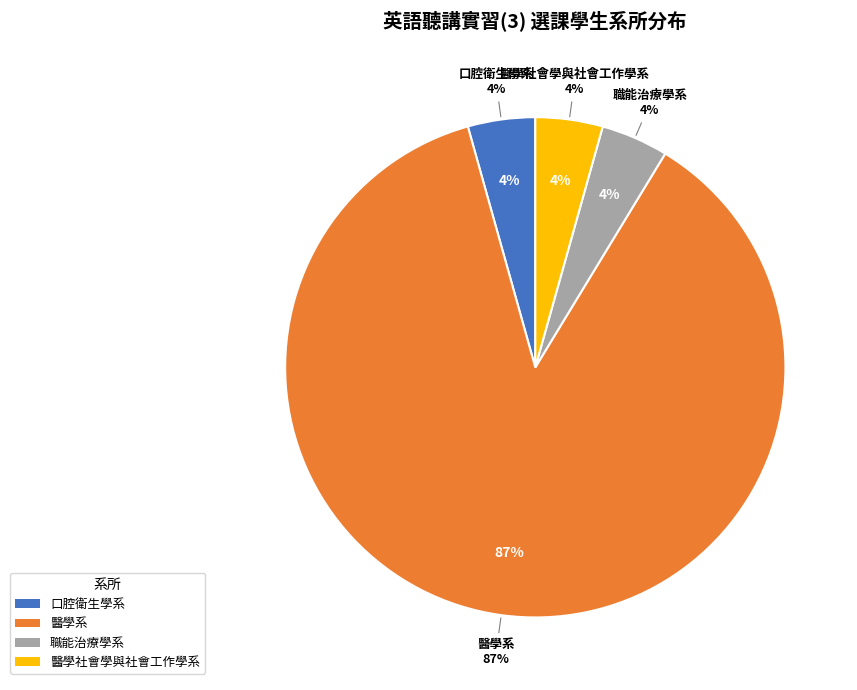

Do 醫學社會學與社會工作學系 and 醫學系 together represent more than half of the pie?

Yes